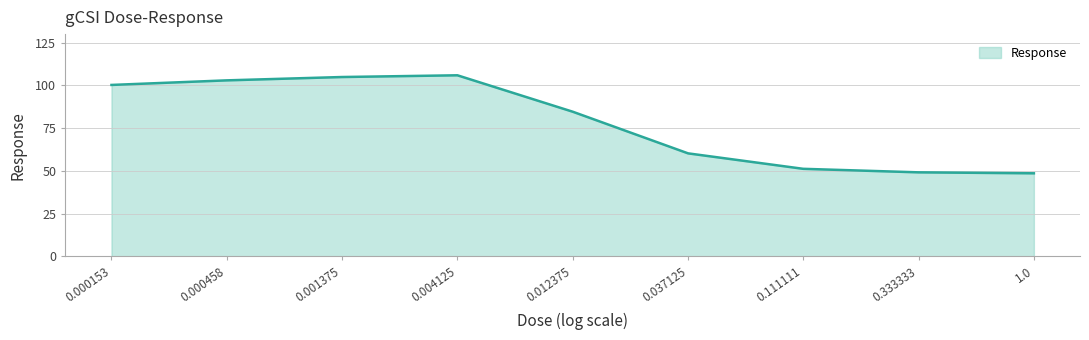

Where is the data nearest to the value 77?

0.012375